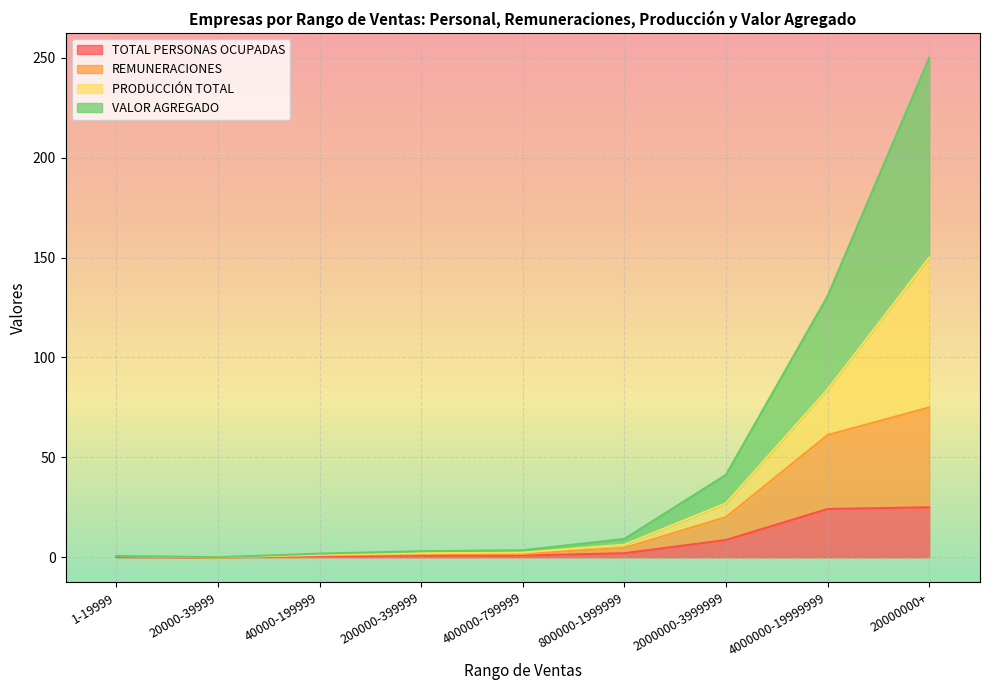

Which category has the lowest value in the REMUNERACIONES series?

20000-39999